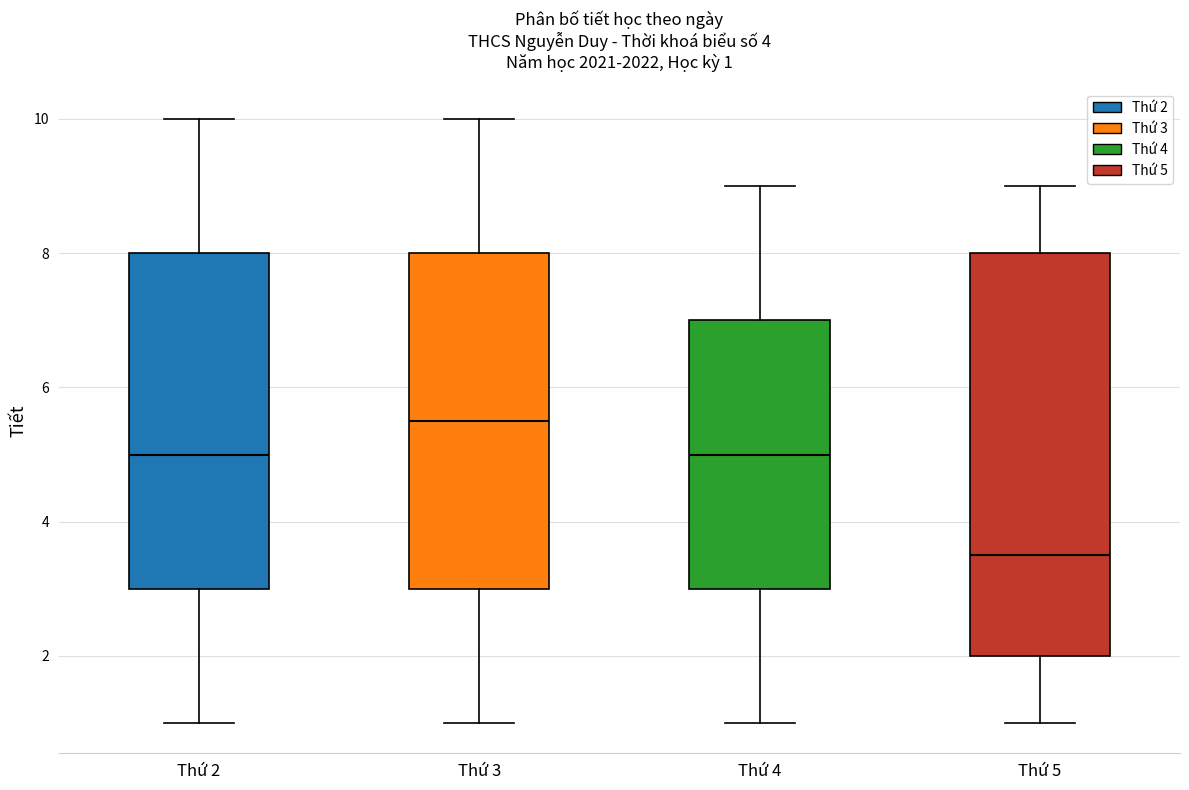

Comparing the boxes themselves (not the whiskers), which one is the tallest?

Thứ 5